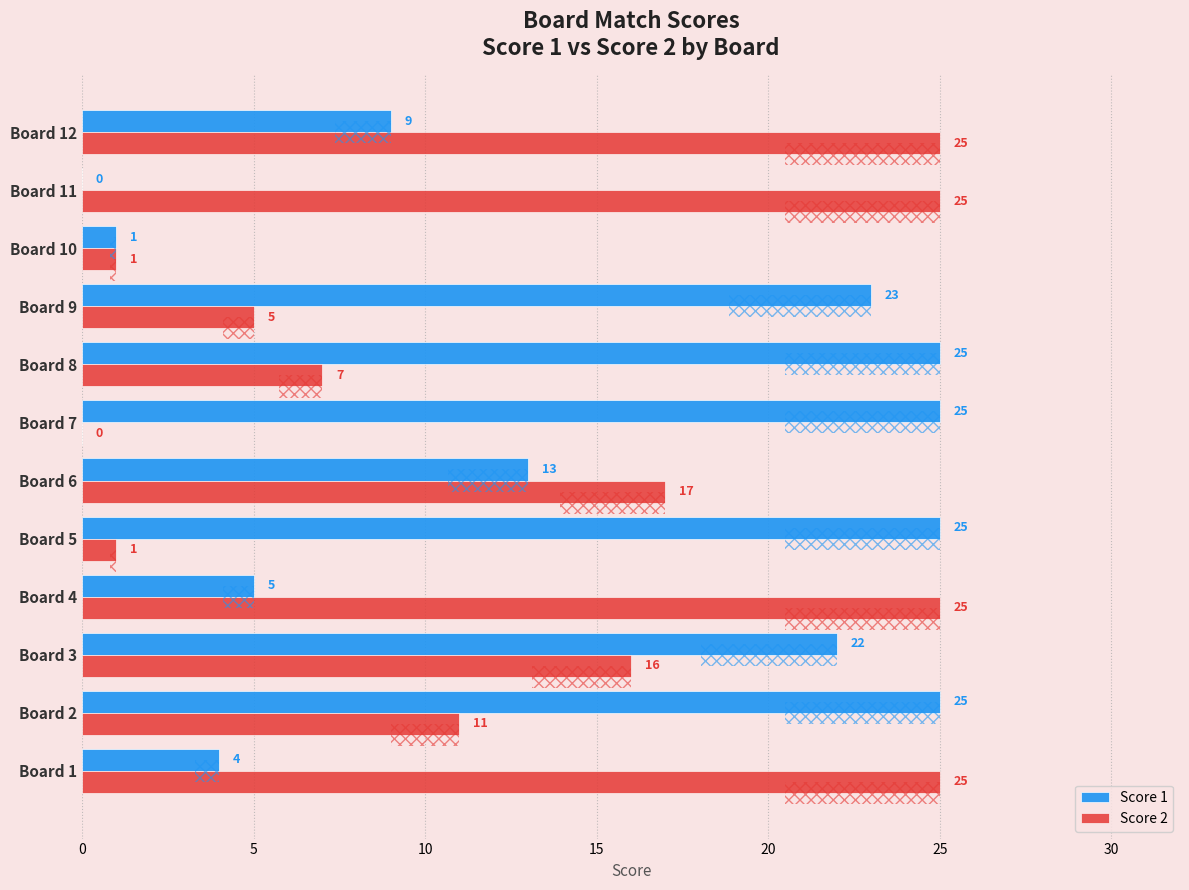

Rank the series at Board 12 from lowest to highest value.

Score 1, Score 2